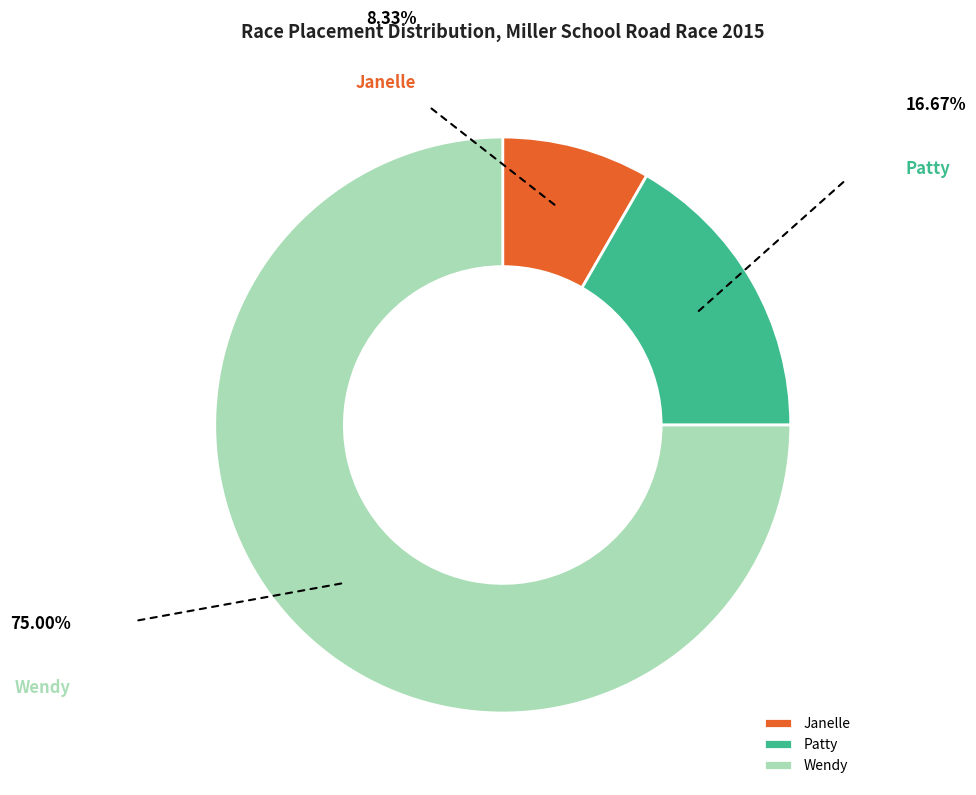

Is it true that Patty is 6% of the pie?

False